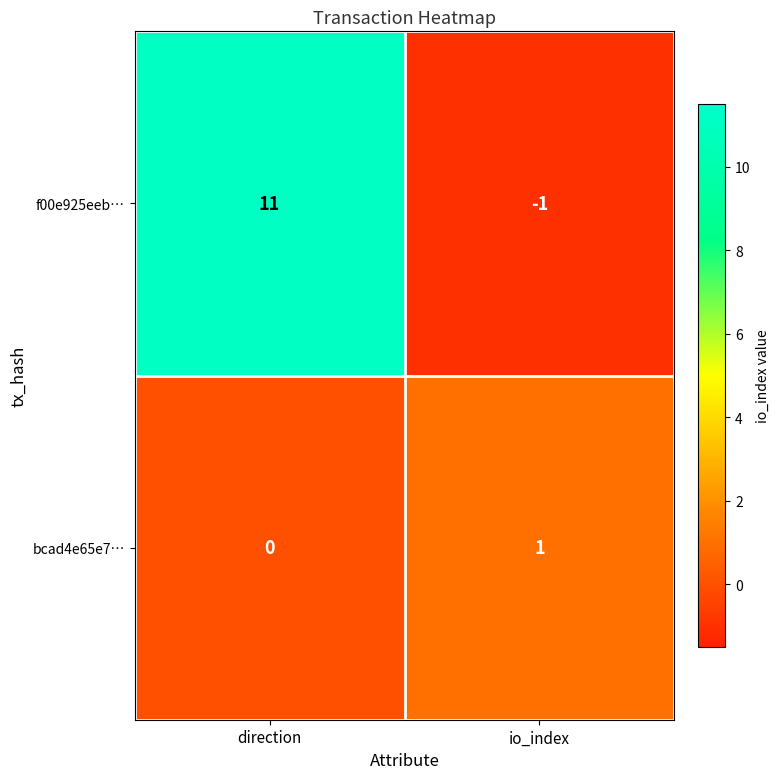

Which series changed the most between direction and io_index?

f00e925eeb…